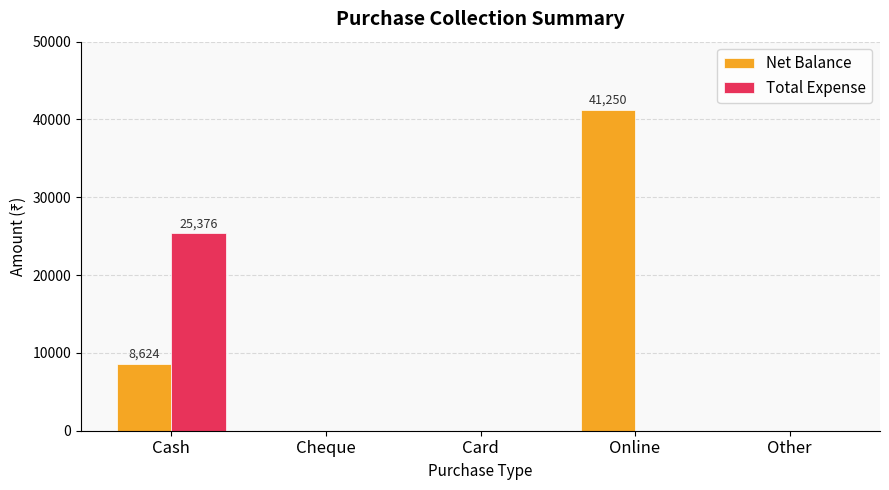

Count the Net Balance values in the range 0 to 8624.

4